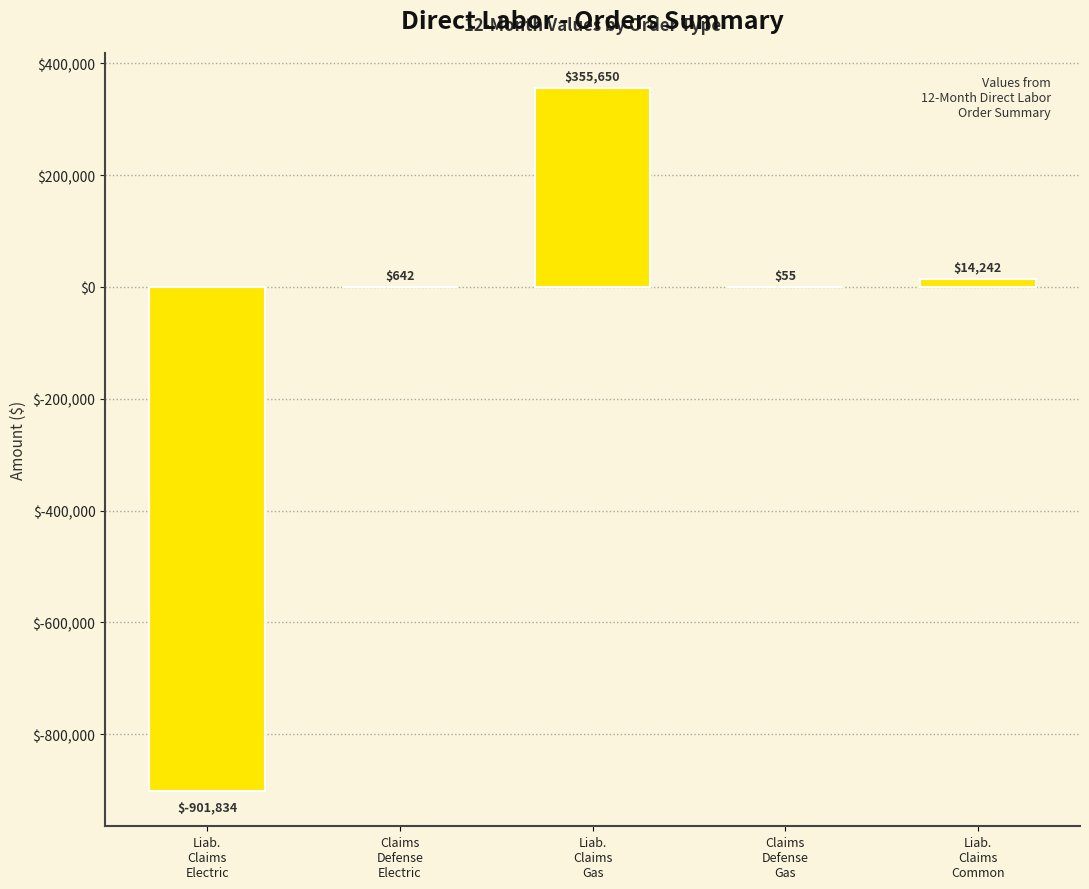

What is the maximum value shown in the chart?

355650.3